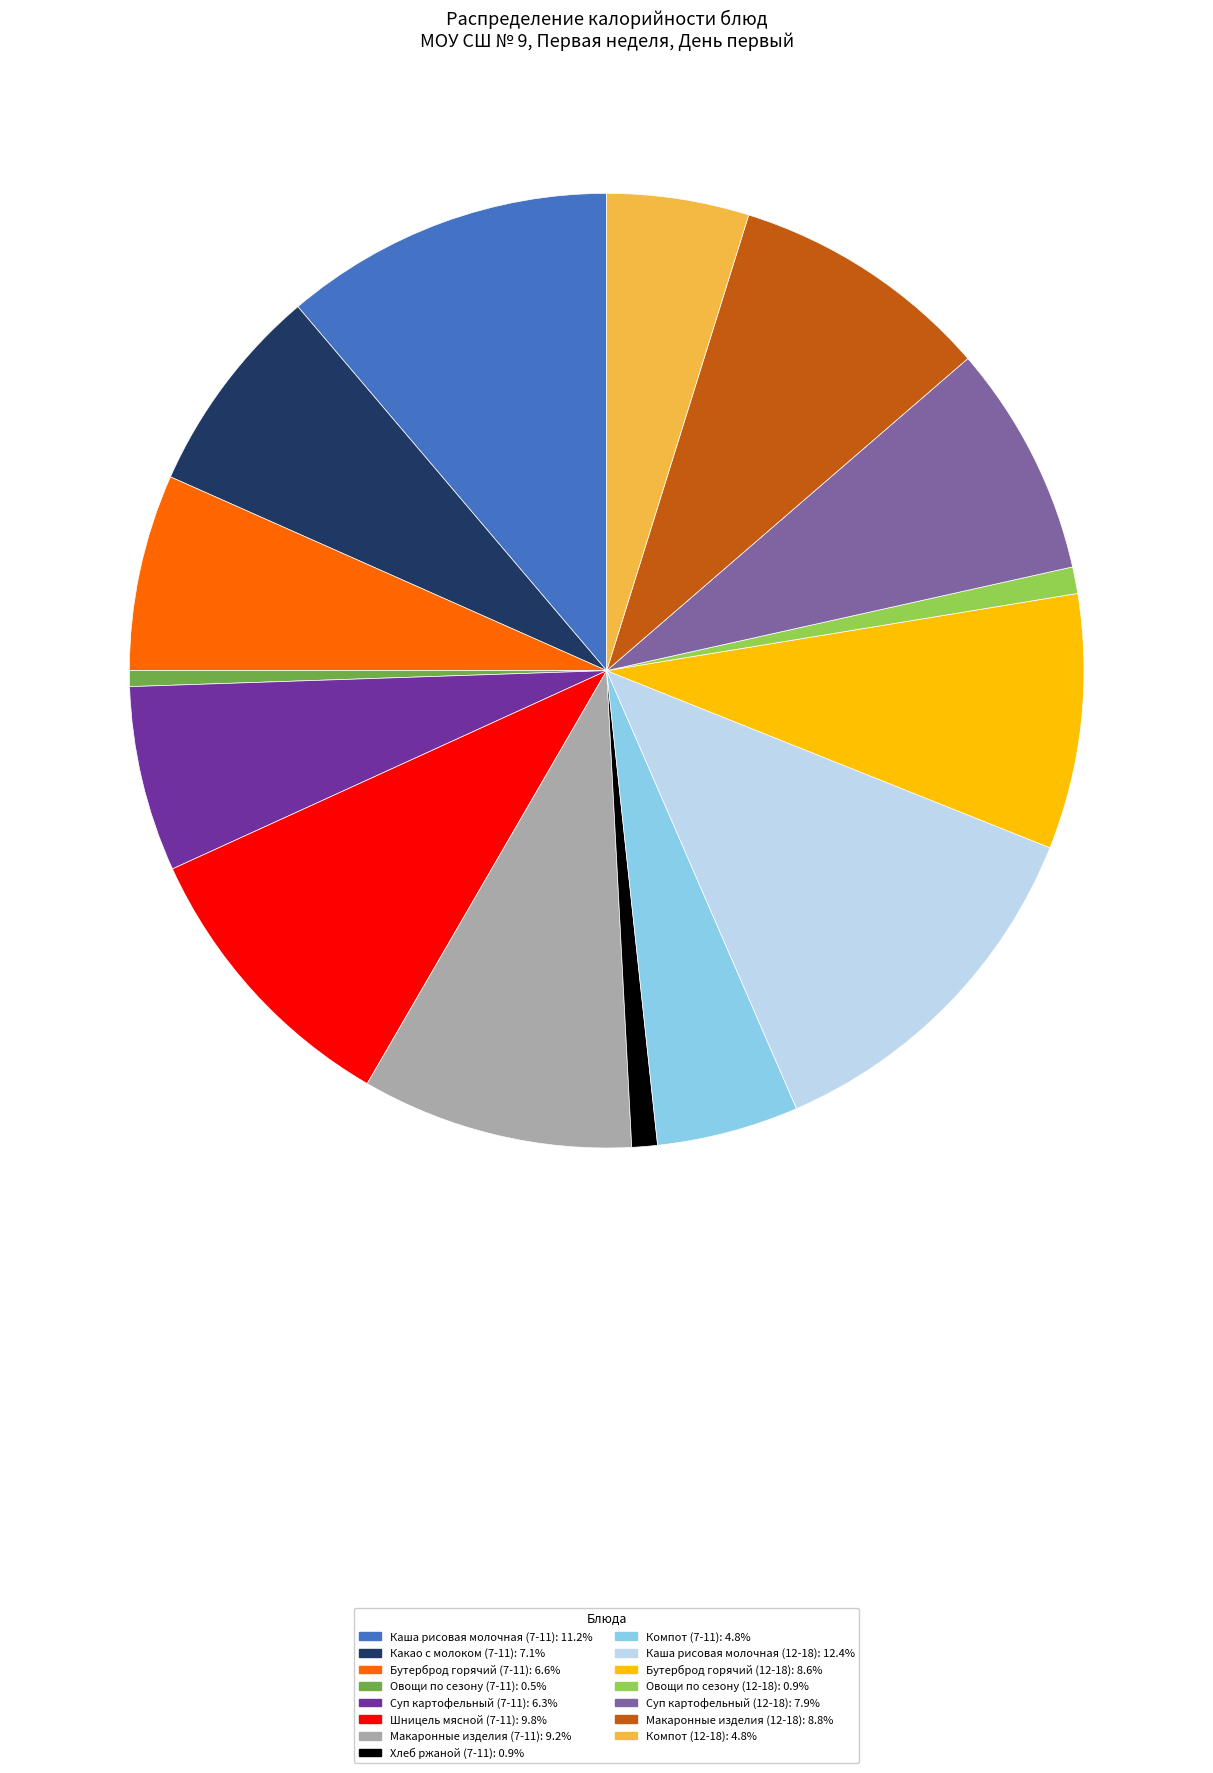

The Хлеб ржаной (7-11) slice represents 13% of the pie. True or false?

False